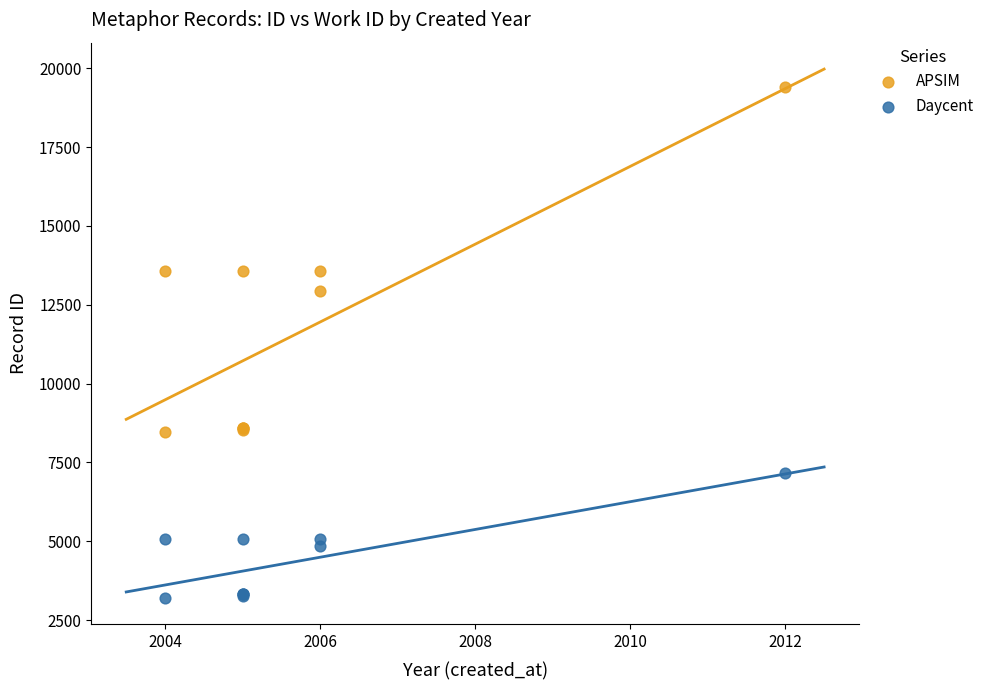

Which series reaches the maximum Y coordinate?

APSIM